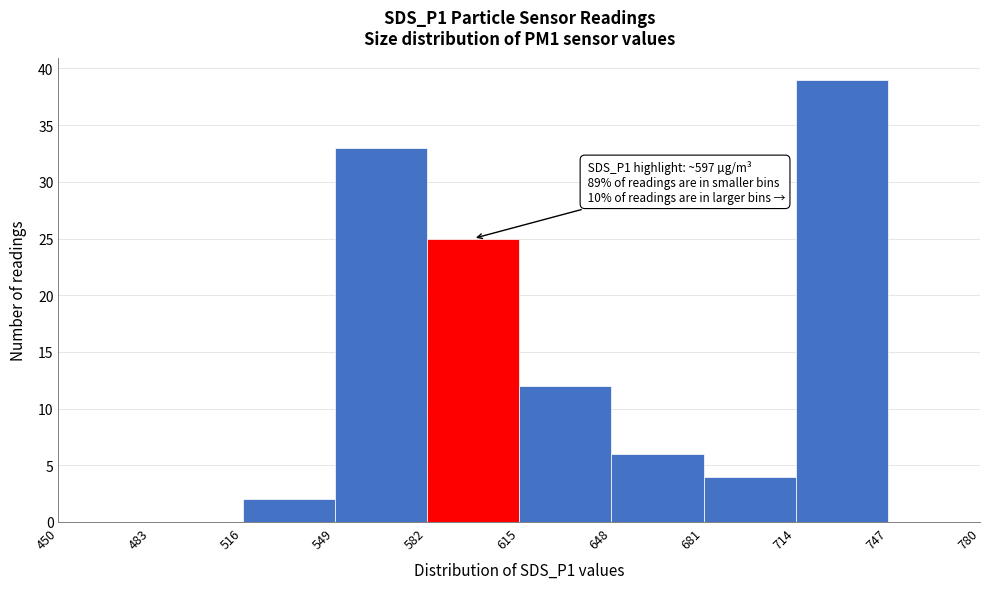

Over which range of the x-axis is the bar tallest?

714 to 747